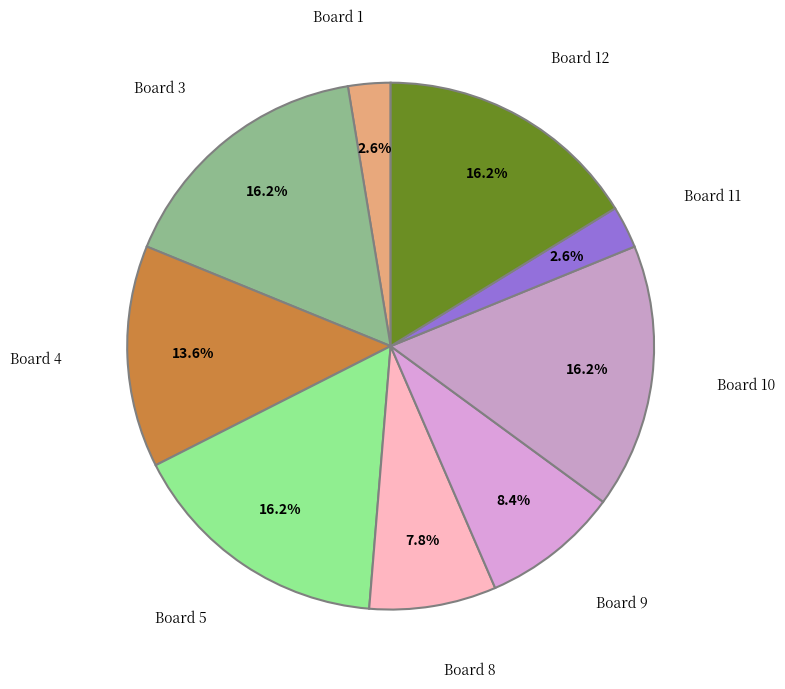

How many slices are in this pie chart?

9